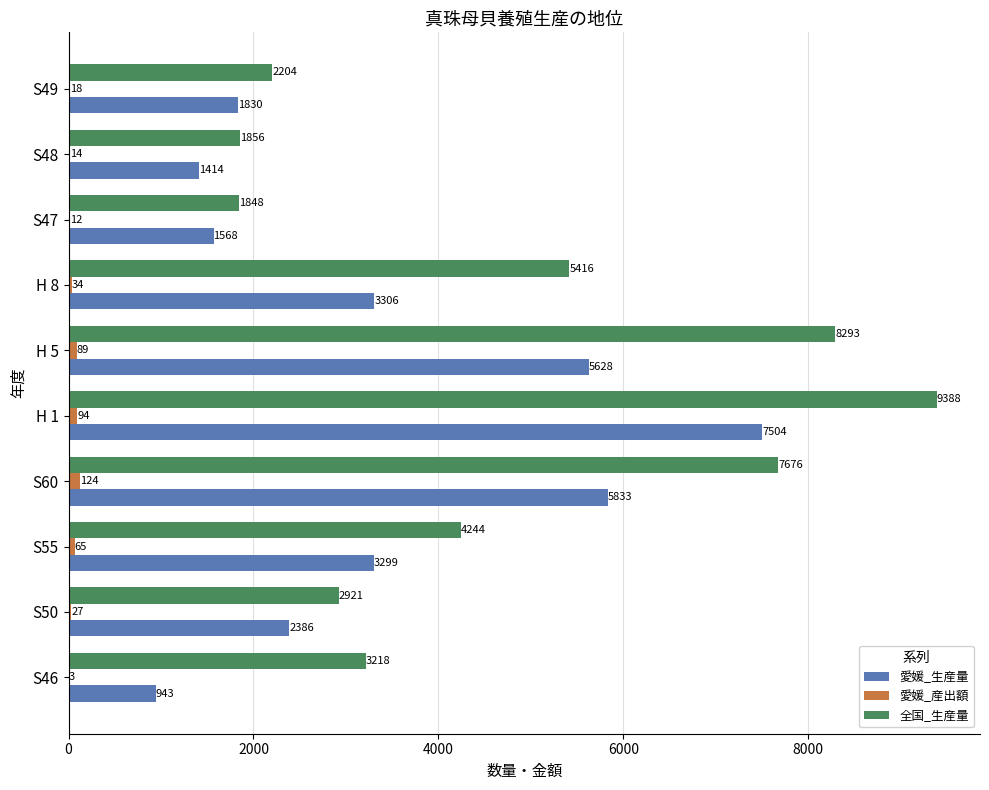

Where is 全国_生産量 nearest to the value 5618?

H 8